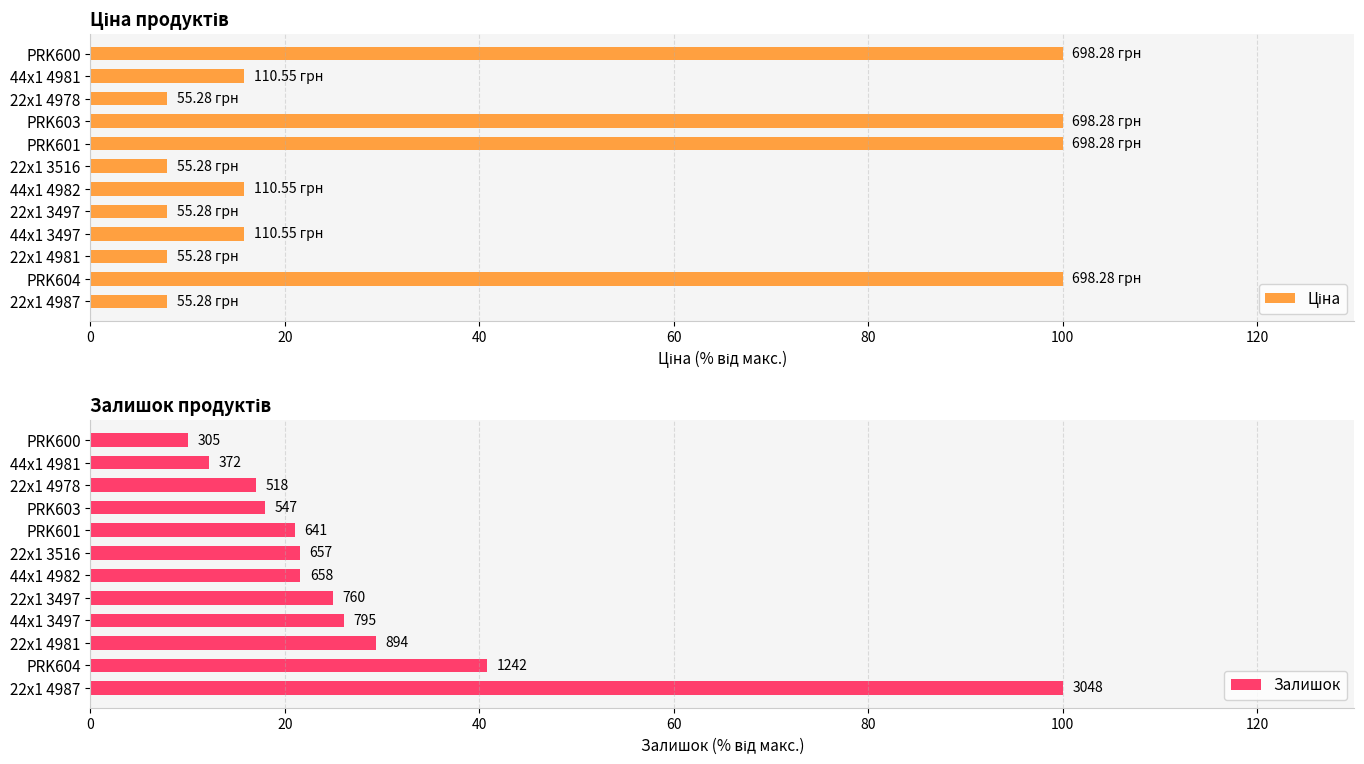

At how many categories does at least one series exceed 52?

5